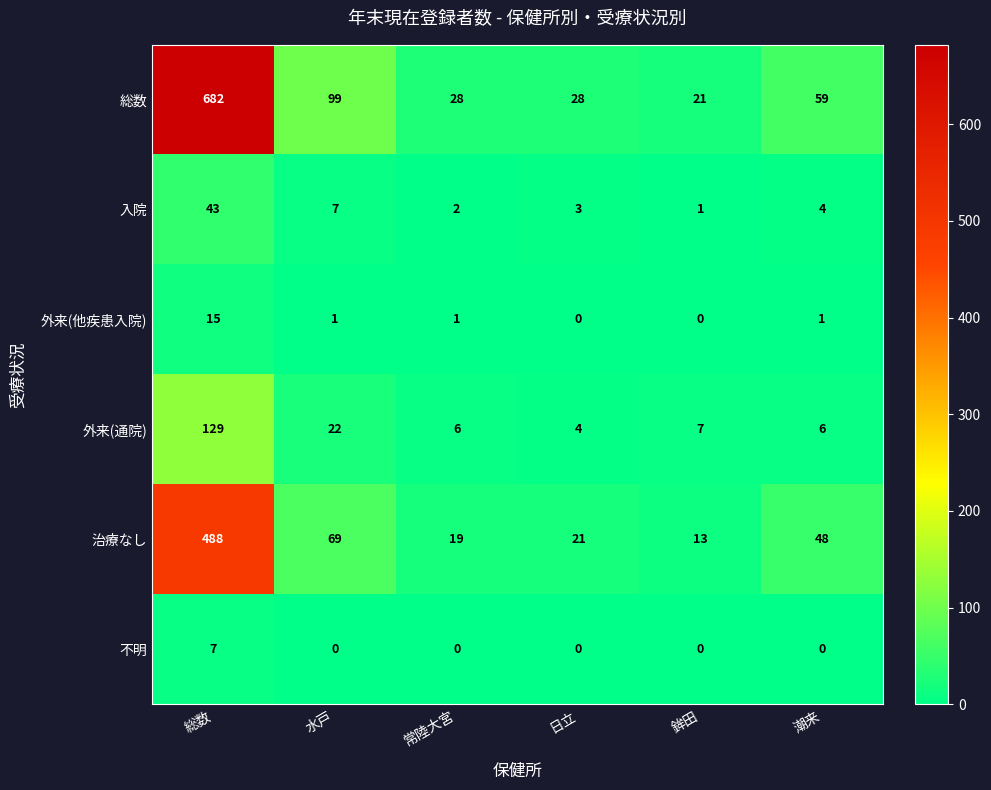

What is the difference between the highest and lowest values at 日立?

28